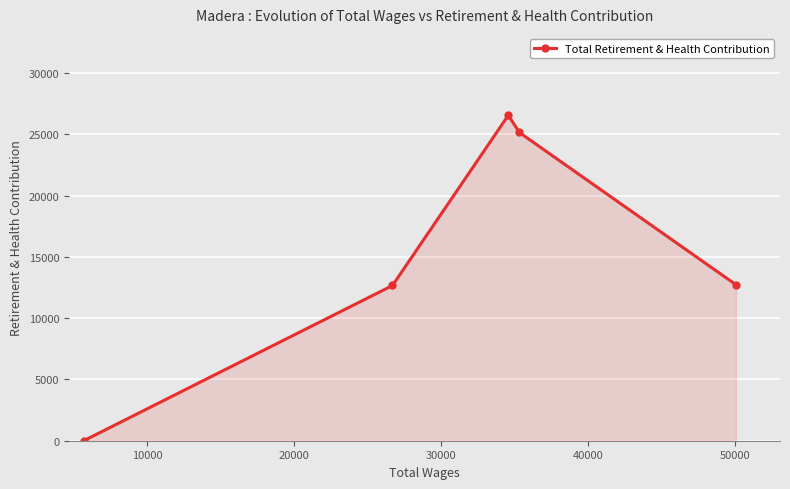

How many points are higher than both their immediate neighbors (excluding endpoints)?

1